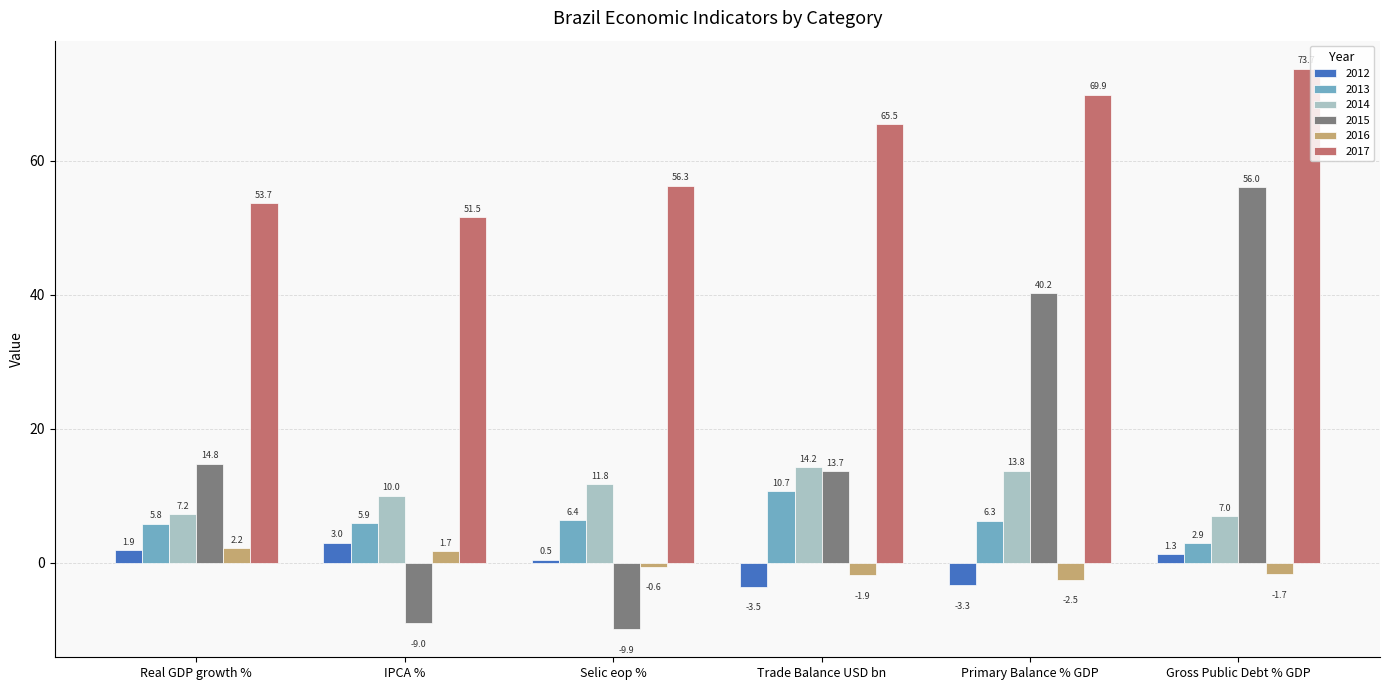

What position from the left is Gross Public Debt % GDP?

6